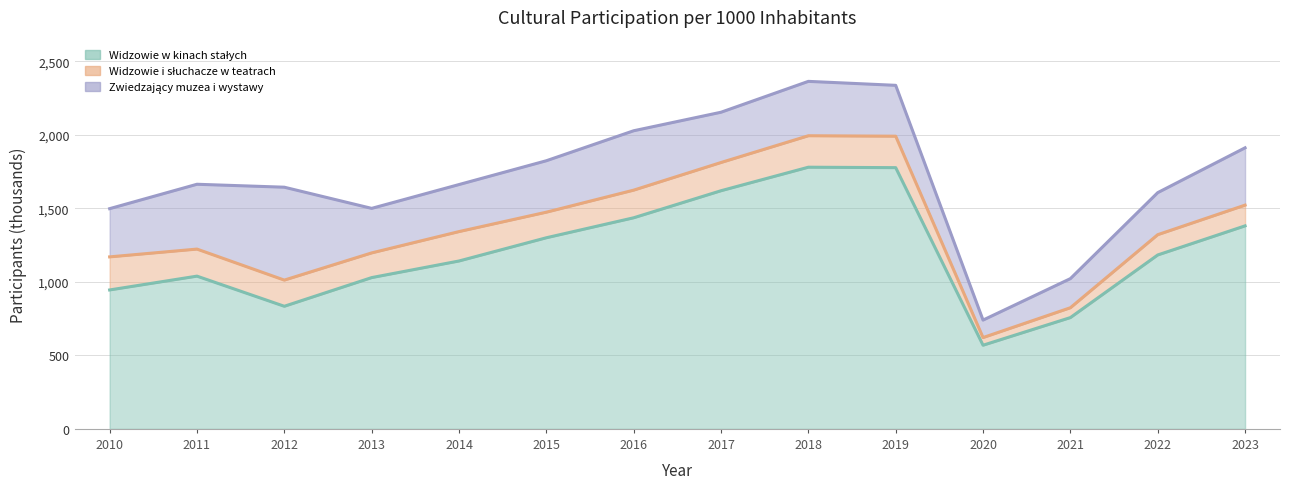

Which series has the largest total across all categories?

Widzowie w kinach stałych